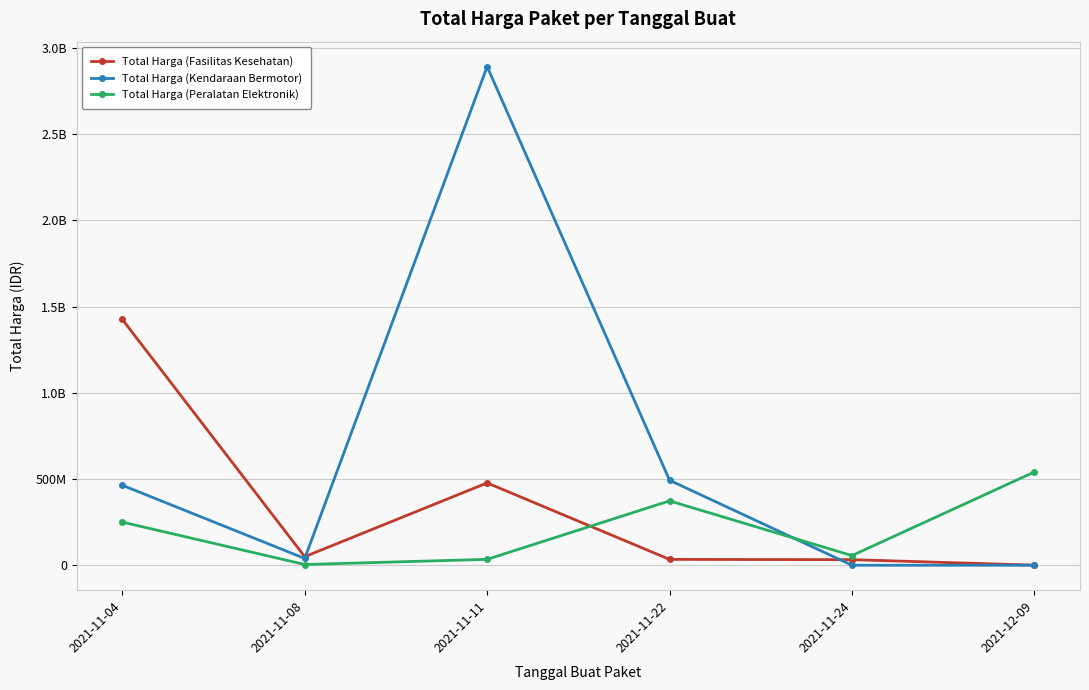

Between 2021-12-09 and 2021-11-04, which is larger?

2021-11-04